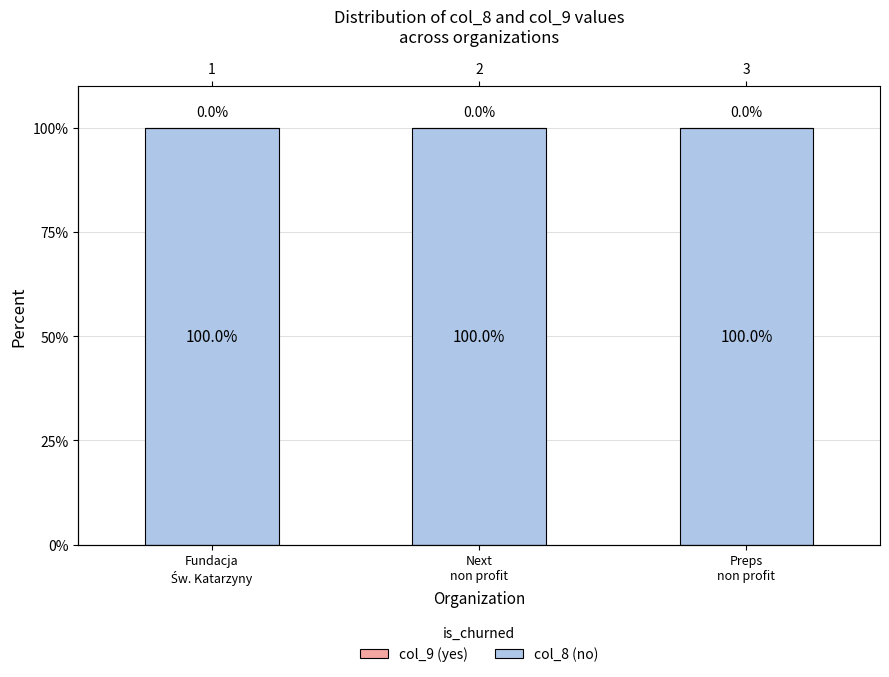

Reading left to right, list all the values displayed in this chart.

col_8 (no): Fundacja
Św. Katarzyny=100	Next
non profit=100	Preps
non profit=100
col_9 (yes): Fundacja
Św. Katarzyny=0	Next
non profit=0	Preps
non profit=0